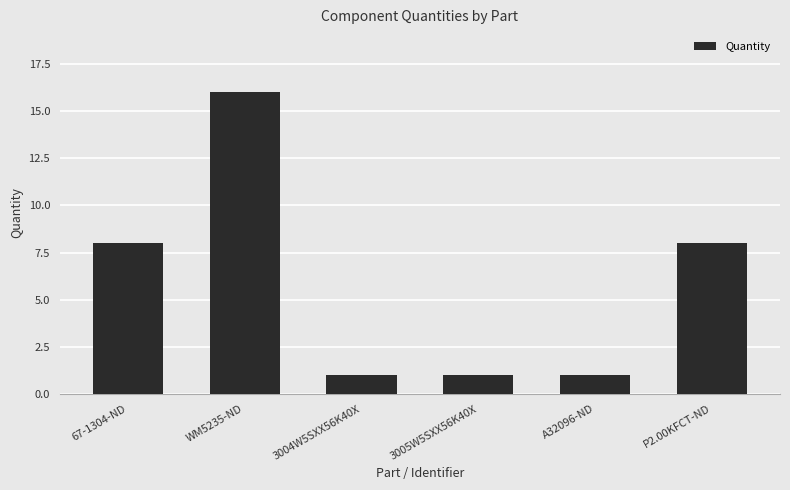

How many values are below 8?

3